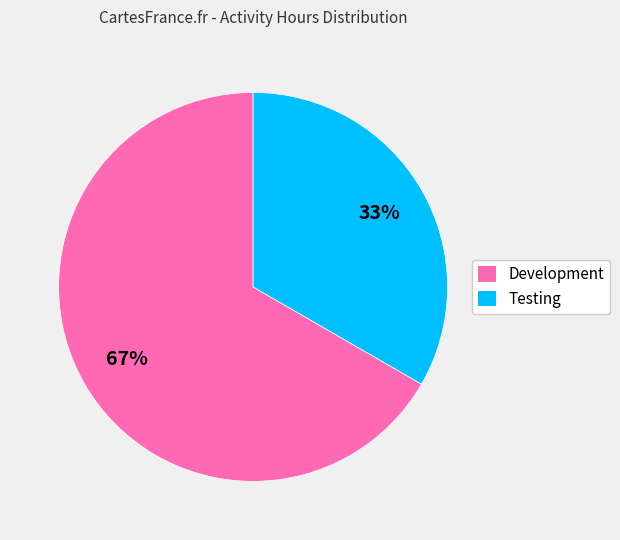

Is Testing the majority of the pie?

No